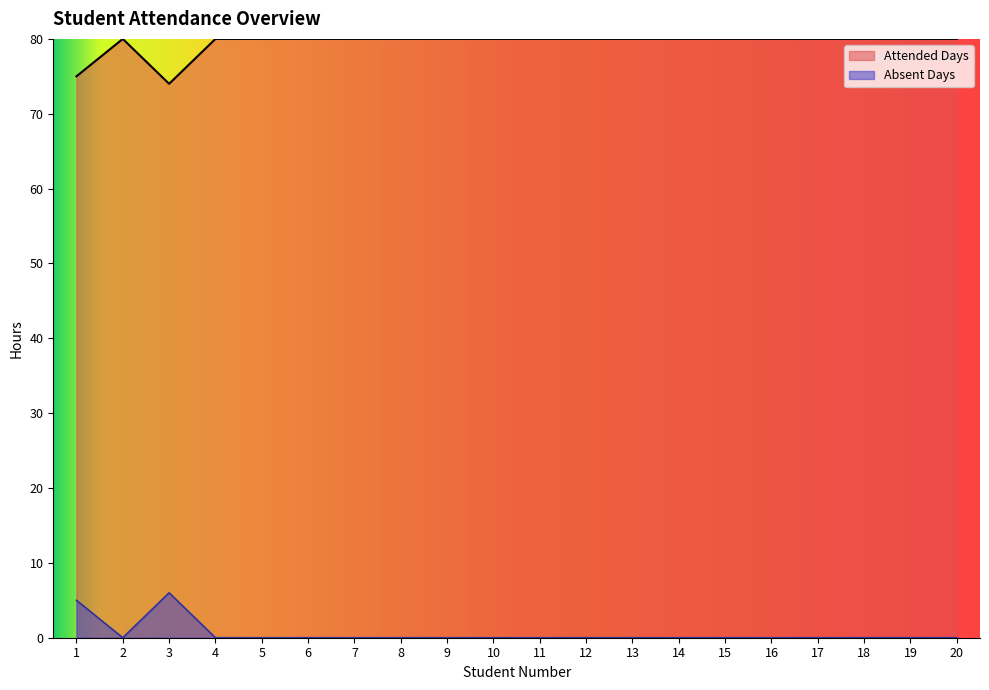

What is the difference between the second highest and minimum values in the Attended Days series?

5